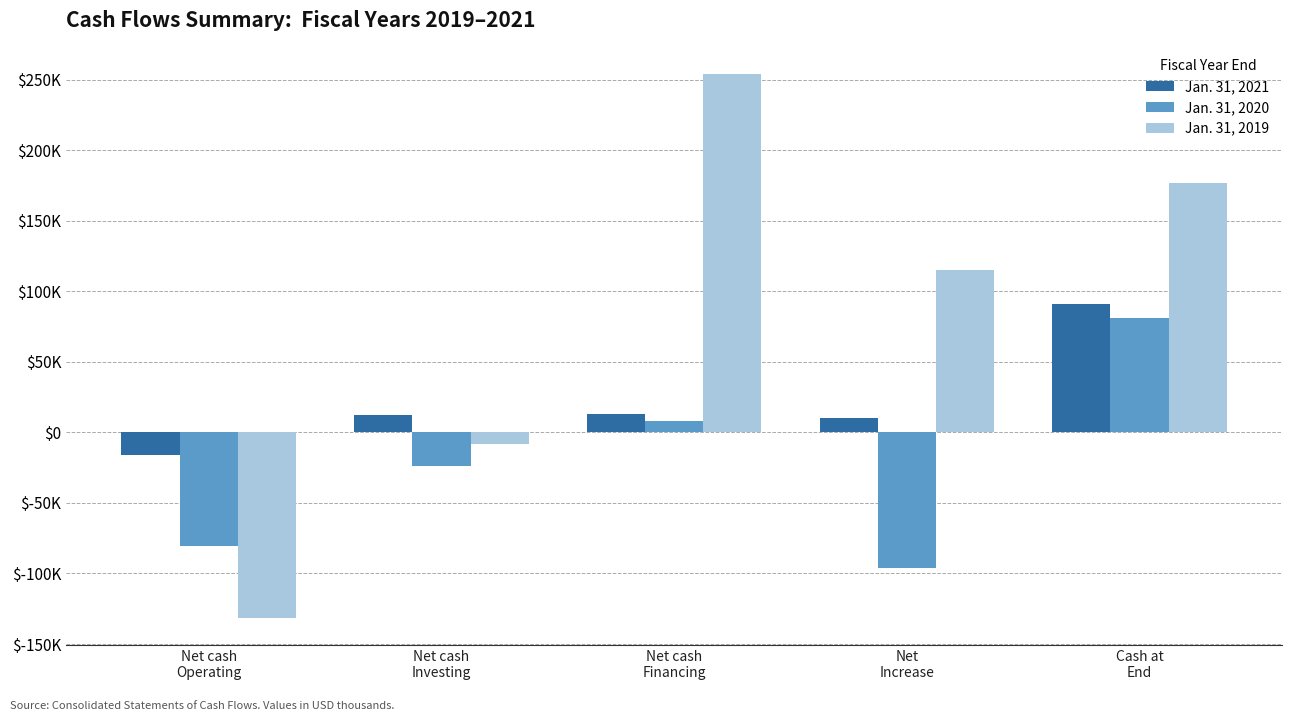

What is the total value across all series at Net cash
Operating?

-227458